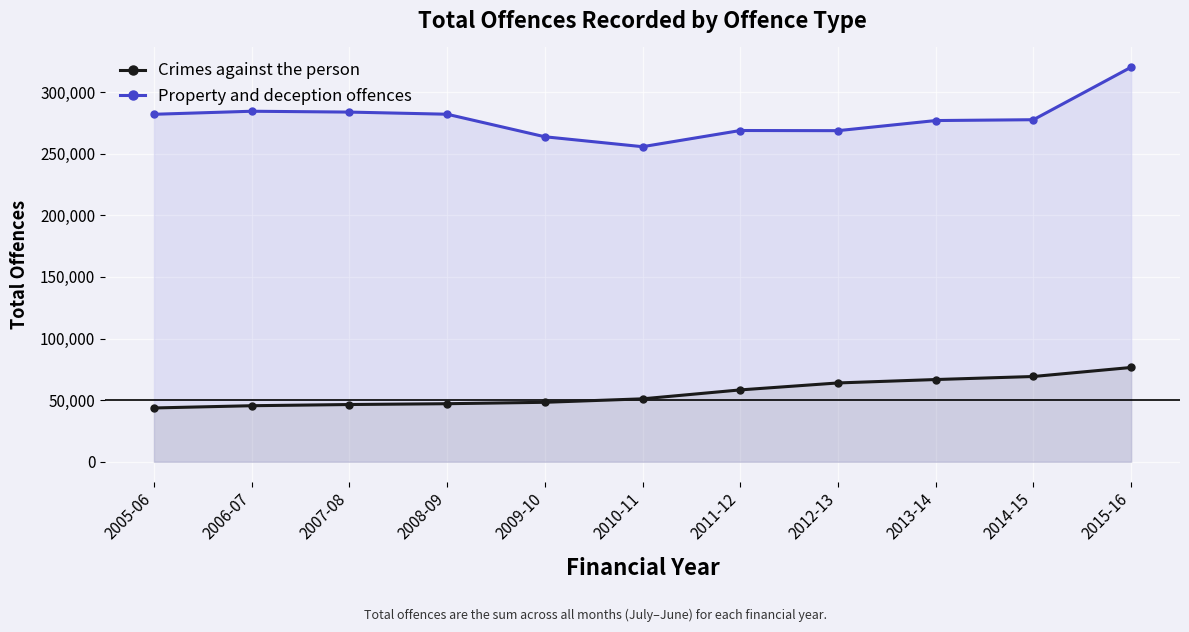

True or false: Crimes against the person and Property and deception offences intersect in this chart.

False